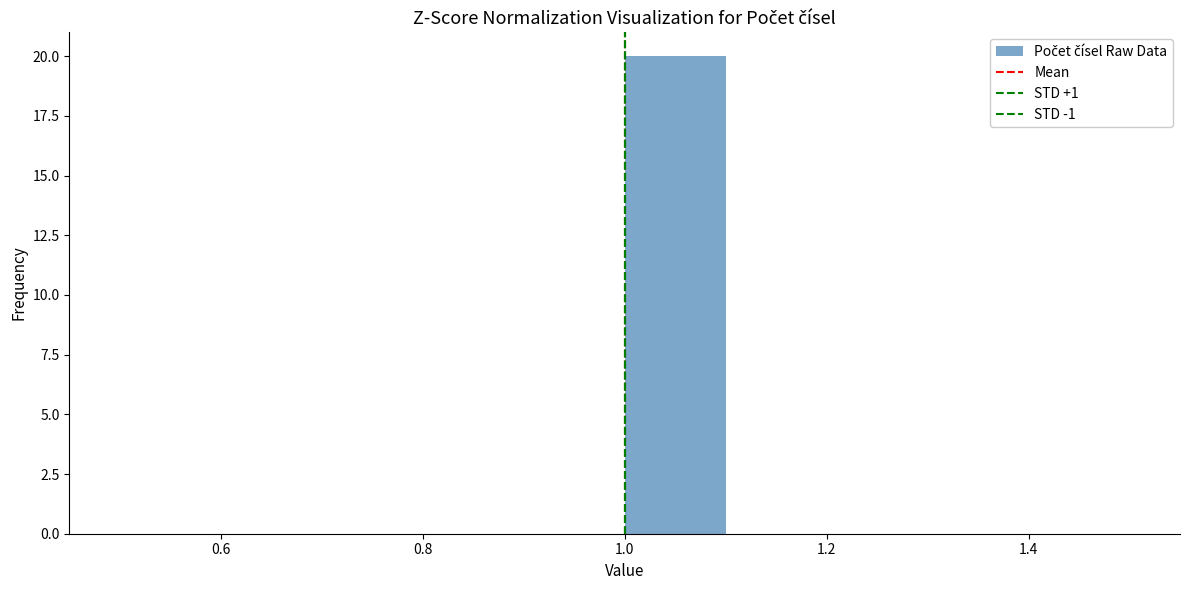

What is the height of the bar covering 1.0 to 1.1 on the x-axis? The values are not printed on the chart, so give them approximately, as read against the axis.

20